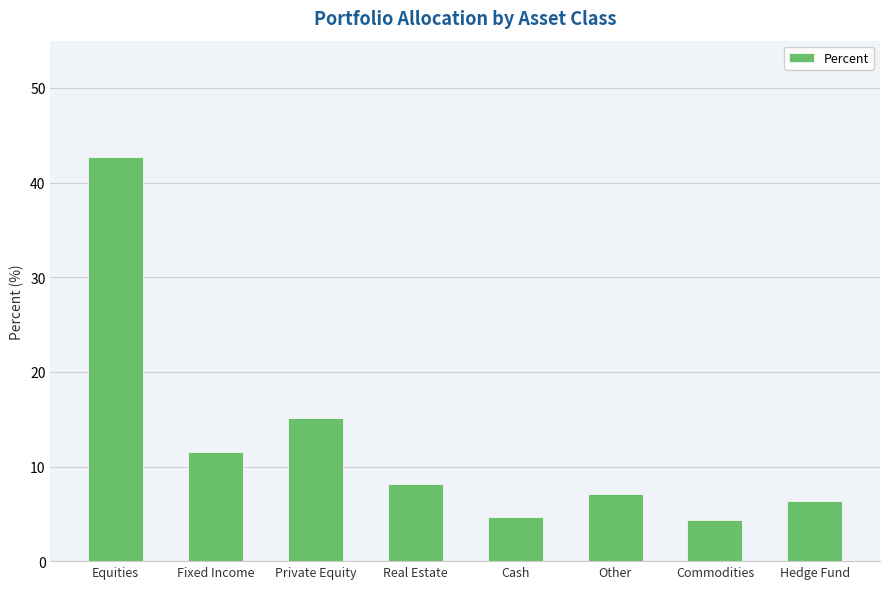

True or false: the data shows 4.3 at Commodities.

True